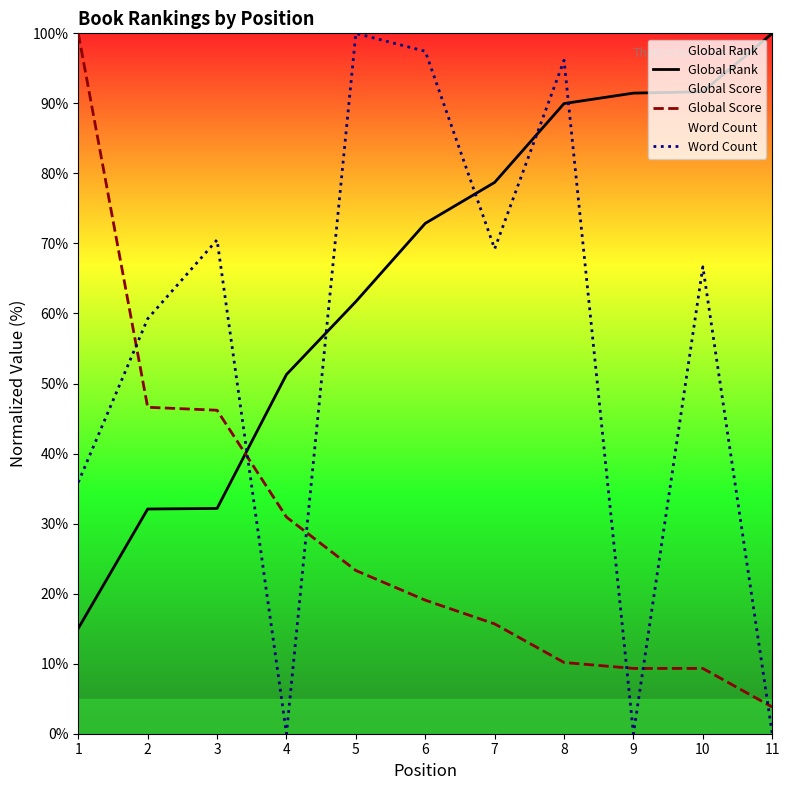

What is the difference between the second highest and minimum values in the Word Count series?

97.4